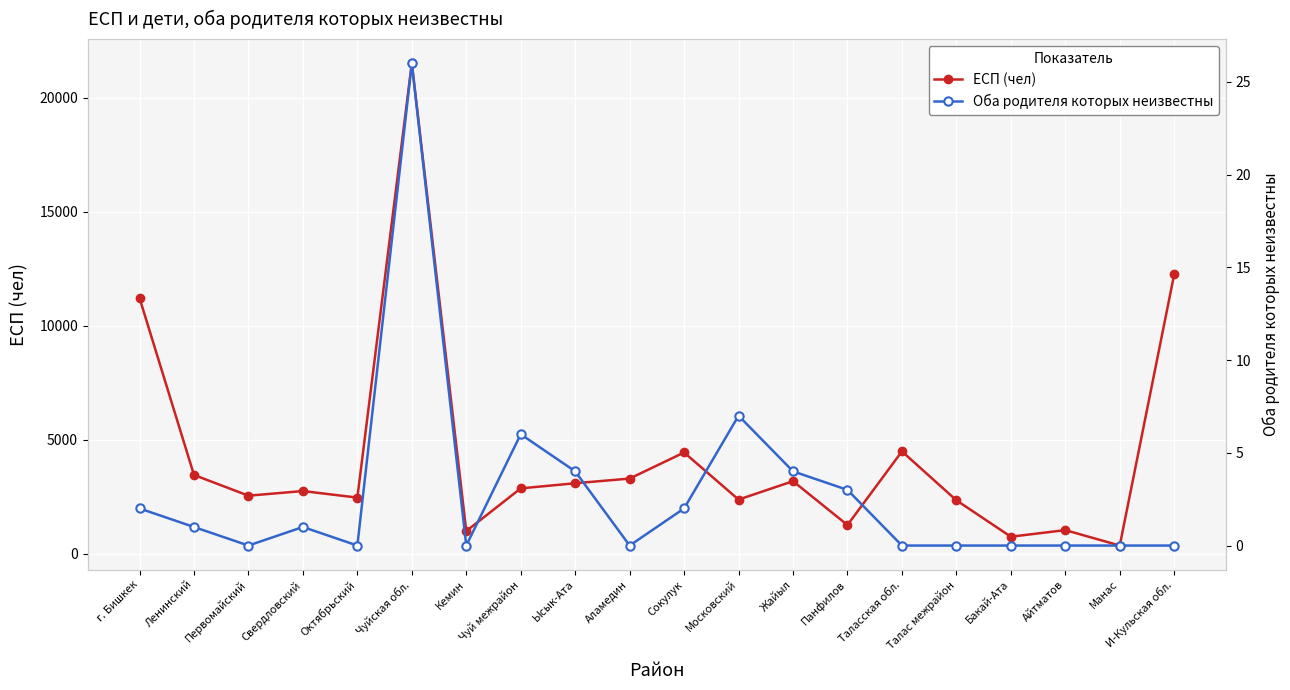

Reading left to right, list all the values displayed in this chart.

ЕСП (чел): г. Бишкек=11211	Ленинский=3454	Первомайский=2546	Свердловский=2749	Октябрьский=2462	Чуйская обл.=21503	Кемин=994	Чуй межрайон=2866	Ысык-Ата=3091	Аламедин=3296	Сокулук=4440	Московский=2374	Жайыл=3182	Панфилов=1260	Таласская обл.=4488	Талас межрайон=2344	Бакай-Ата=747	Айтматов=1037	Манас=360	И-Кульская обл.=12255
Оба родителя которых неизвестны: г. Бишкек=2	Ленинский=1	Первомайский=0	Свердловский=1	Октябрьский=0	Чуйская обл.=26	Кемин=0	Чуй межрайон=6	Ысык-Ата=4	Аламедин=0	Сокулук=2	Московский=7	Жайыл=4	Панфилов=3	Таласская обл.=0	Талас межрайон=0	Бакай-Ата=0	Айтматов=0	Манас=0	И-Кульская обл.=0